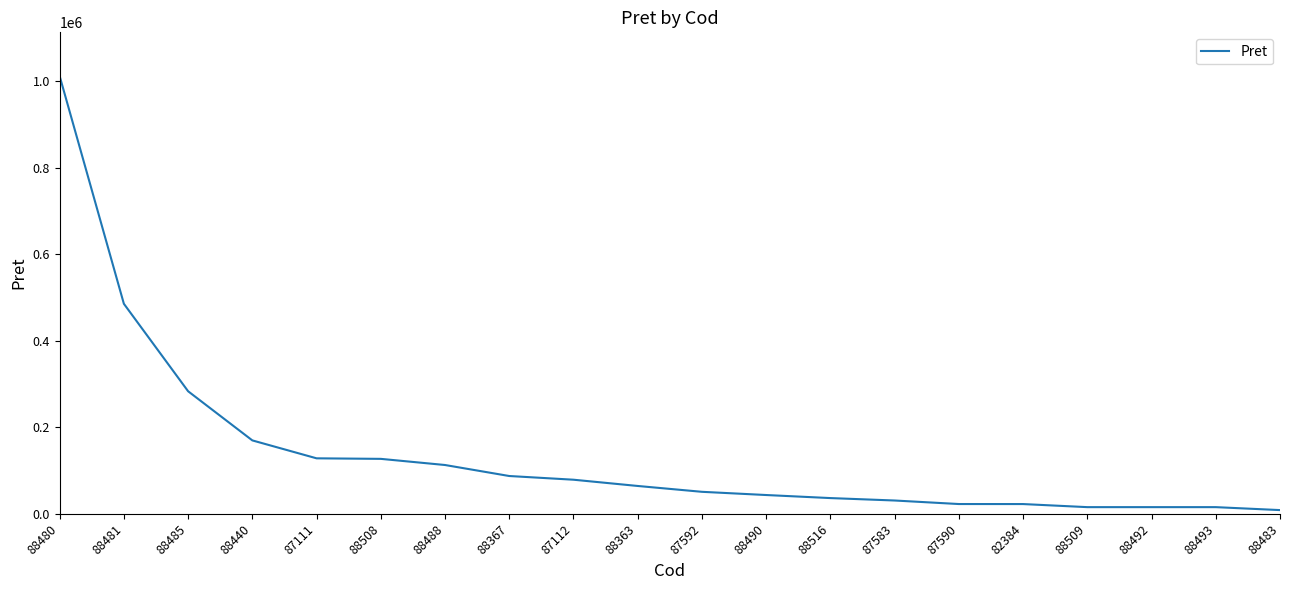

What is the difference between the maximum and minimum values?

1002841